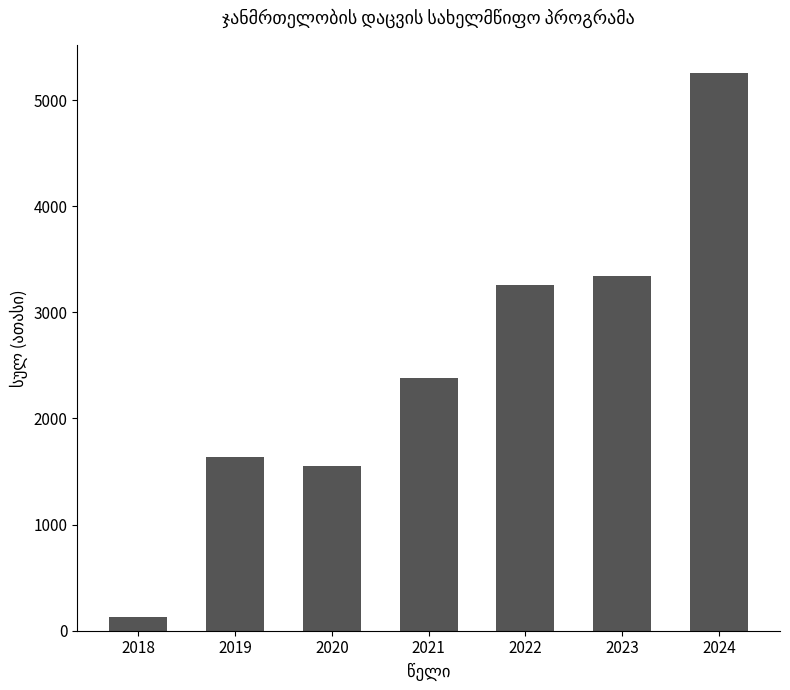

Rank the categories by value from lowest to highest.

2018, 2020, 2019, 2021, 2022, 2023, 2024